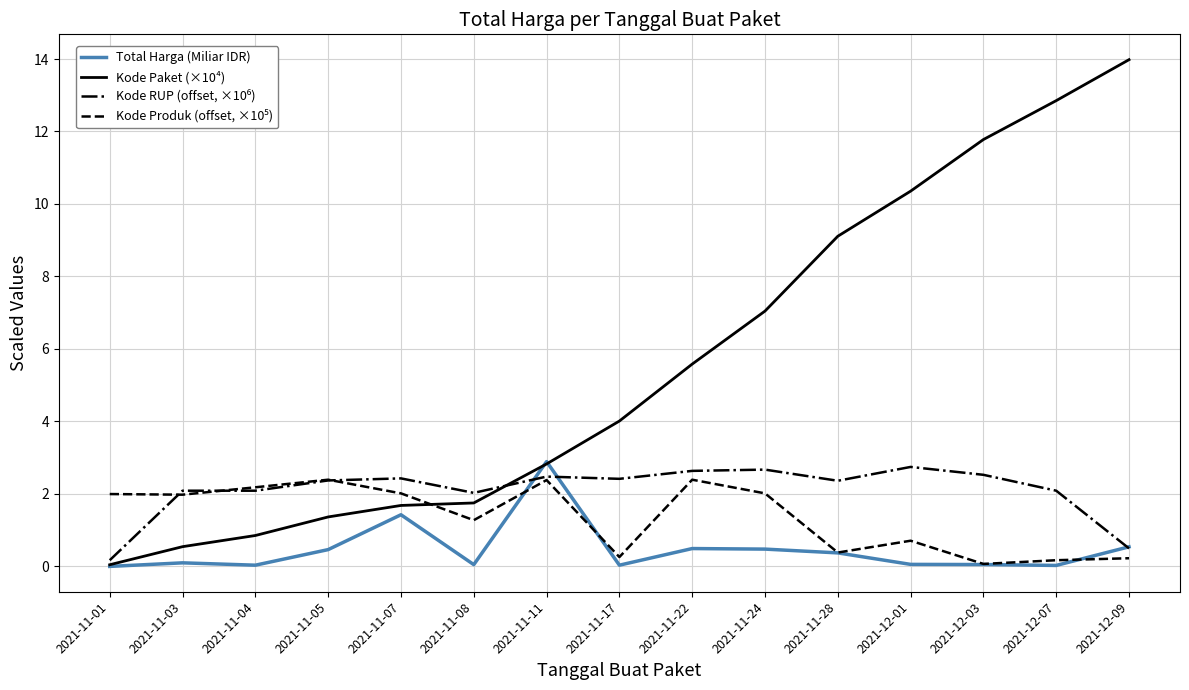

What is the total value across all series at 2021-11-07?

7.6